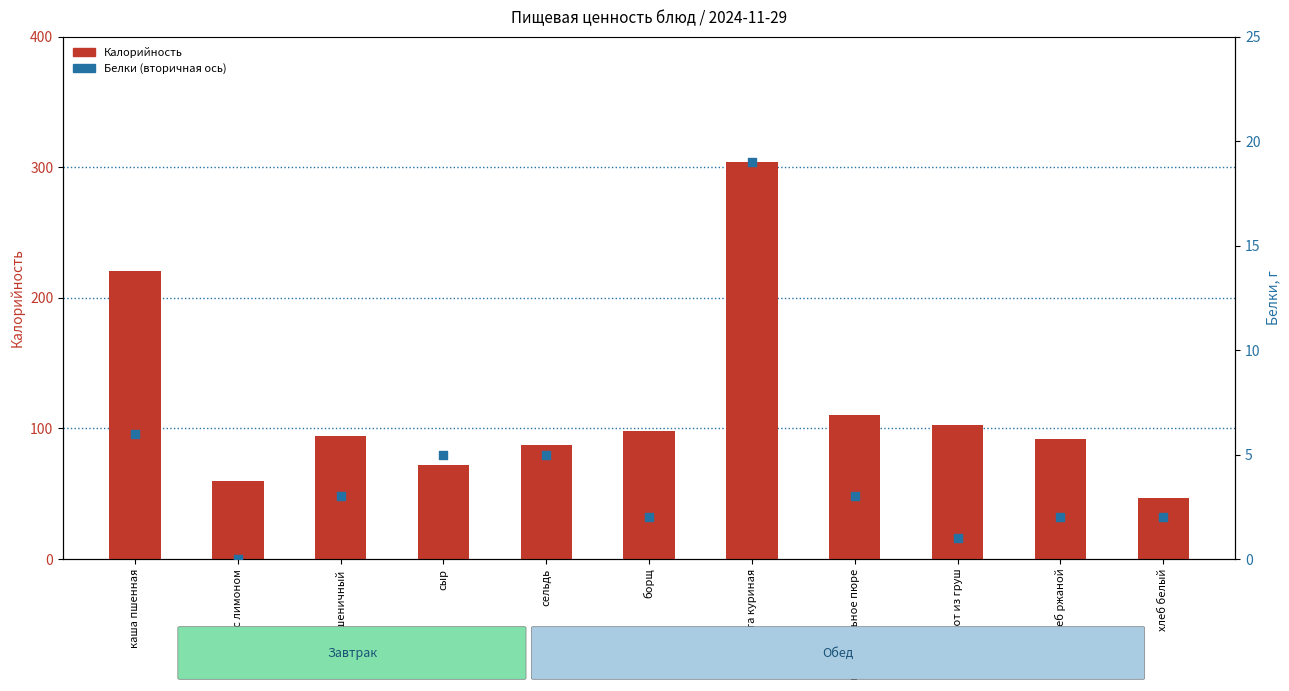

Which series has the largest total across all categories?

Калорийность